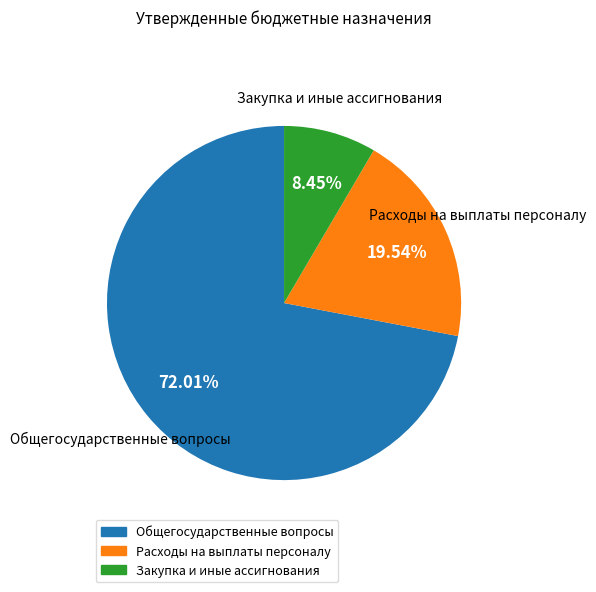

Is there a majority slice in this chart?

Yes